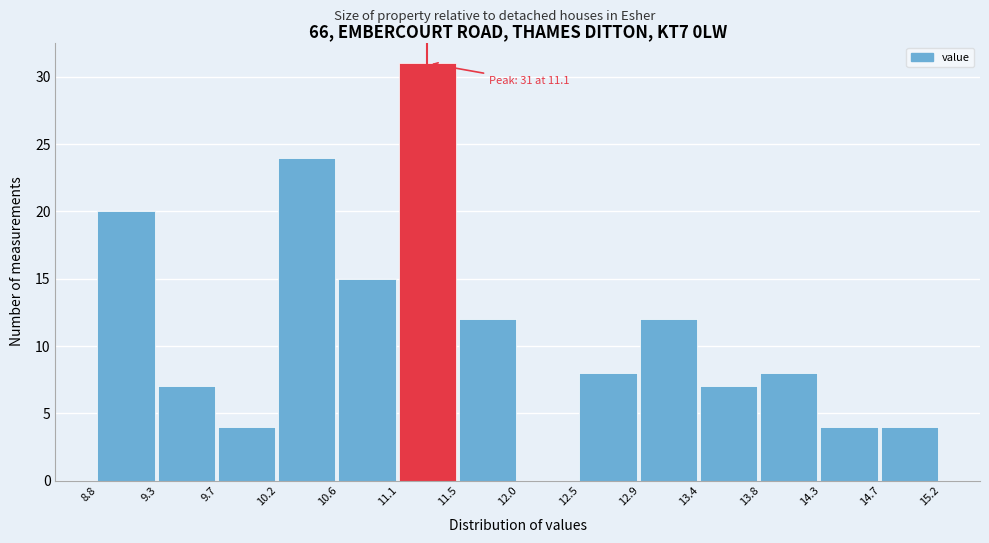

Over which range of the x-axis is the bar tallest?

11.1 to 11.5